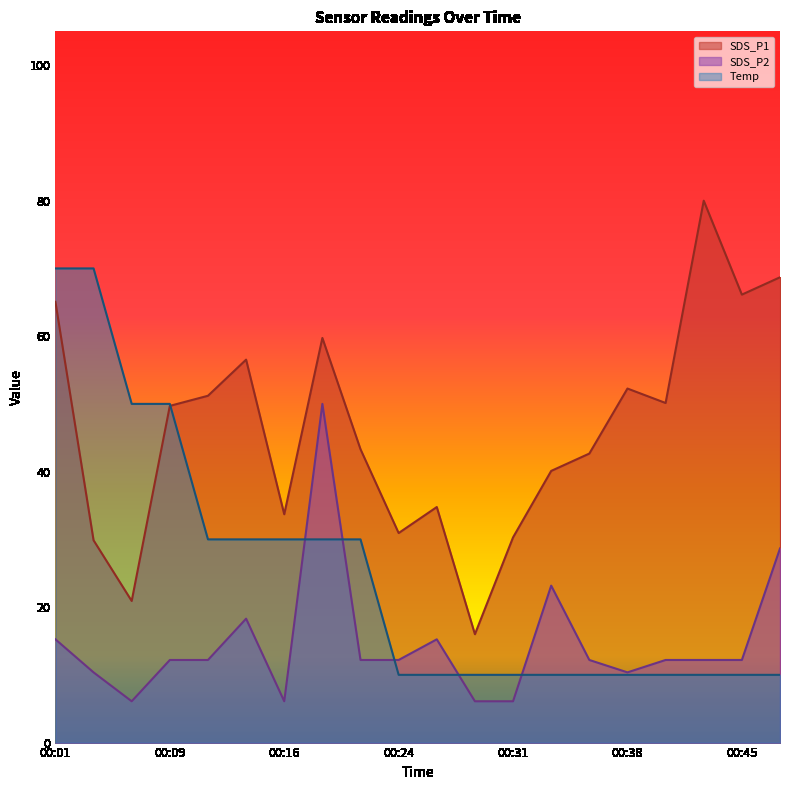

The Temp series shows 17.5 at 00:36. True or false?

False